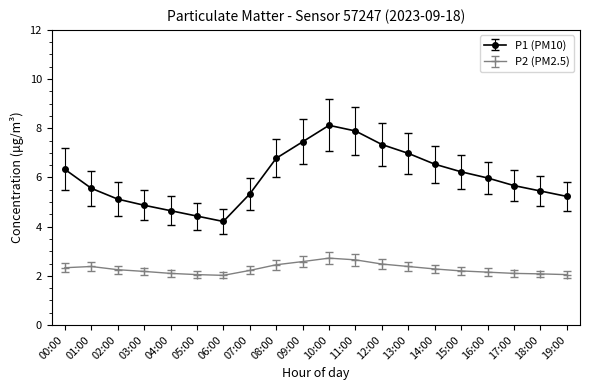

The P1 (PM10) series shows 7.3 at 12:00. True or false?

True